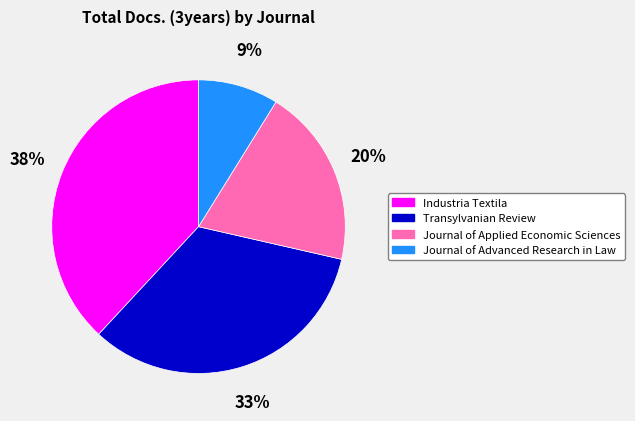

Rank the categories by value from lowest to highest.

Journal of Advanced Research in Law, Journal of Applied Economic Sciences, Transylvanian Review, Industria Textila